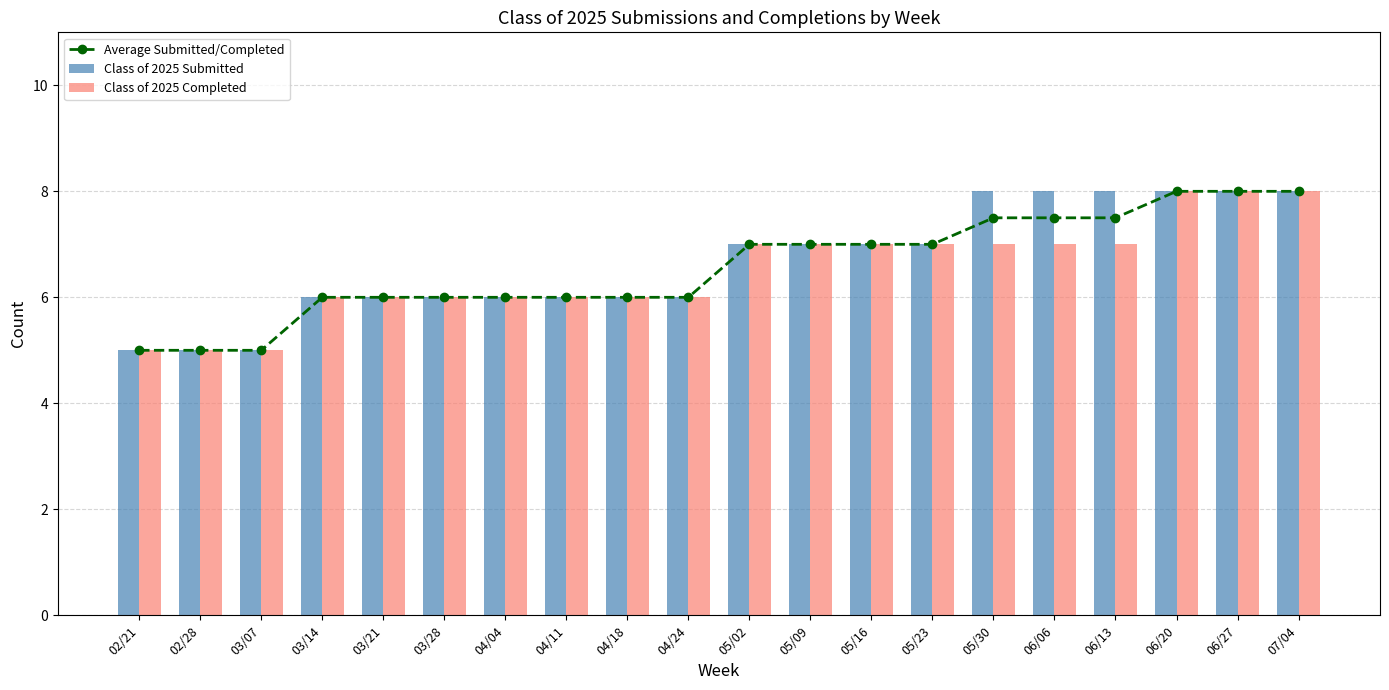

What is the sum of the Class of 2025 Submitted values at 05/16 and 03/14?

13